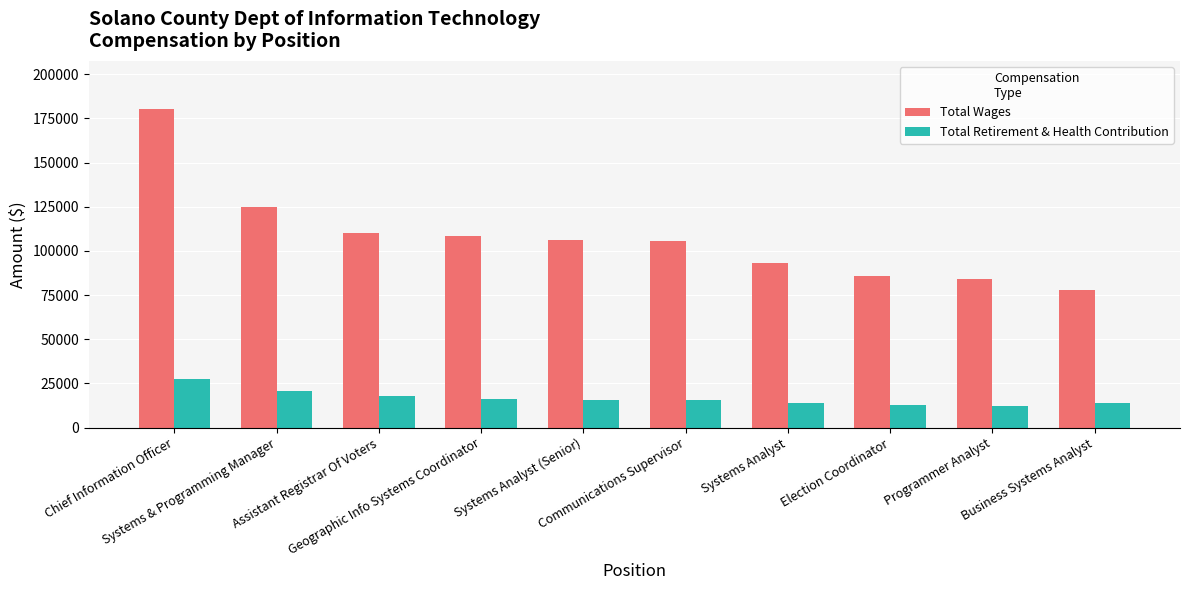

What value does the Total Retirement & Health Contribution series have at Systems Analyst, to the nearest 100?

14200